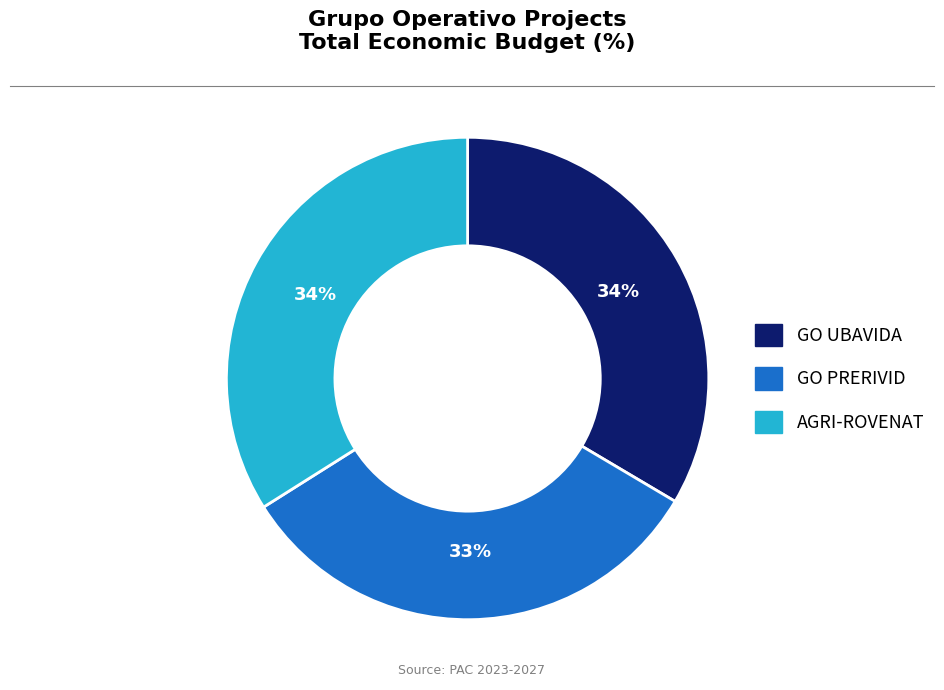

What percentage is the GO UBAVIDA slice, to the nearest percent?

34%